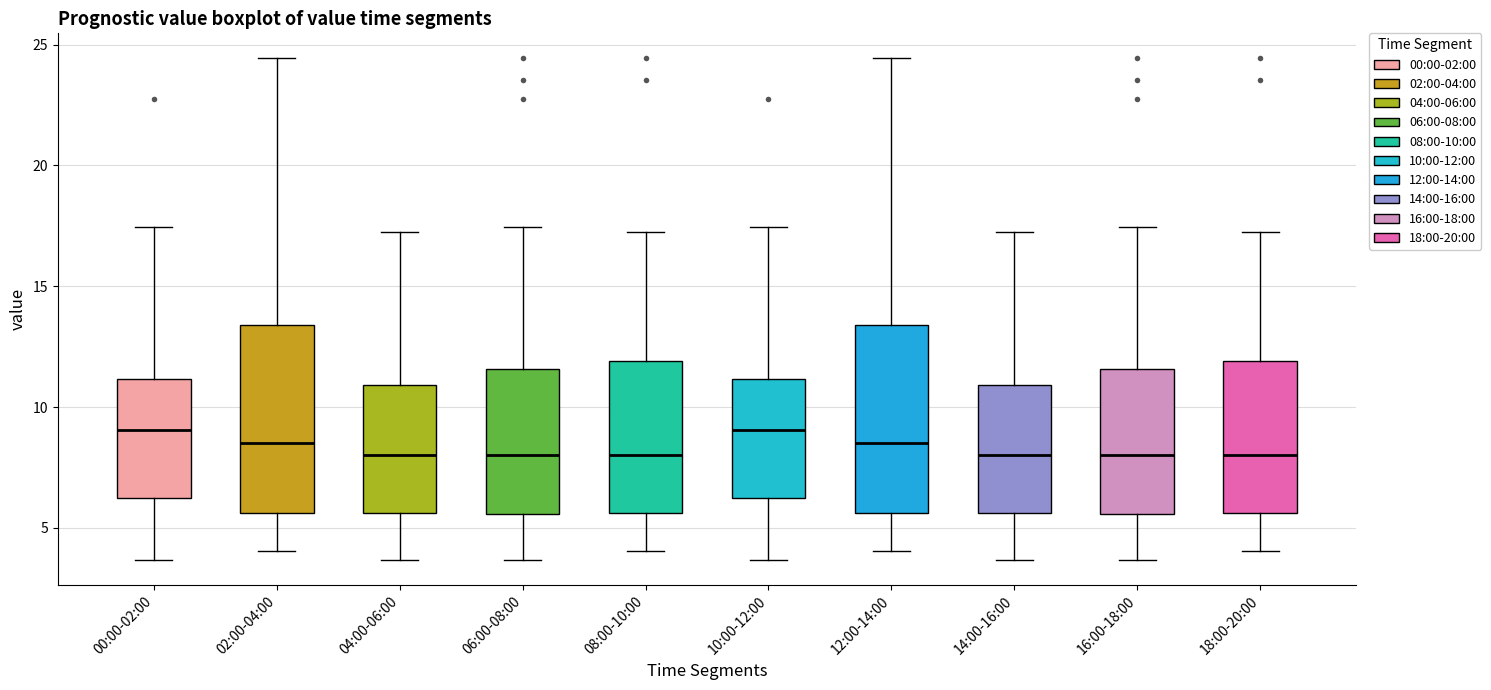

Reading left to right, transcribe this box plot: for each box, give where its median line is, the range the box spans, and where its two whiskers end, as read against the y-axis. The values are not printed on the chart, so give them approximately, as read against the axis.

00:00-02:00: median 9.0, box 6.5 to 11.0, whiskers 3.5 to 17.5
02:00-04:00: median 8.5, box 5.5 to 13.5, whiskers 4.0 to 24.5
04:00-06:00: median 8.0, box 5.5 to 11.0, whiskers 3.5 to 17.0
06:00-08:00: median 8.0, box 5.5 to 11.5, whiskers 3.5 to 17.5
08:00-10:00: median 8.0, box 5.5 to 12.0, whiskers 4.0 to 17.0
10:00-12:00: median 9.0, box 6.5 to 11.0, whiskers 3.5 to 17.5
12:00-14:00: median 8.5, box 5.5 to 13.5, whiskers 4.0 to 24.5
14:00-16:00: median 8.0, box 5.5 to 11.0, whiskers 3.5 to 17.0
16:00-18:00: median 8.0, box 5.5 to 11.5, whiskers 3.5 to 17.5
18:00-20:00: median 8.0, box 5.5 to 12.0, whiskers 4.0 to 17.0